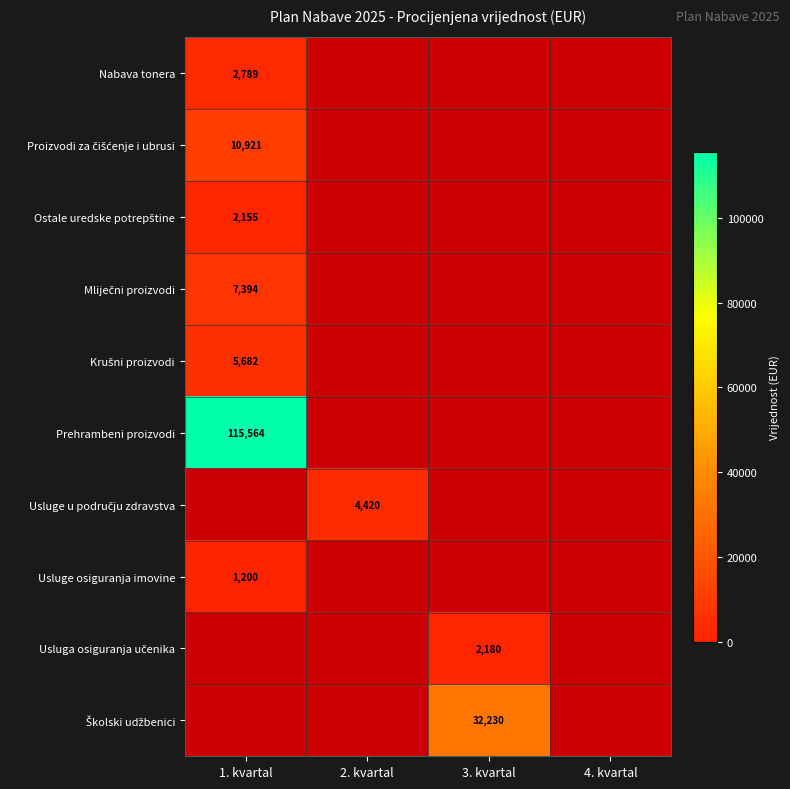

At 2. kvartal, list the series in order from largest to smallest.

Nabava tonera, Proizvodi za čišćenje i ubrusi, Ostale uredske potrepštine, Mliječni proizvodi, Krušni proizvodi, Prehrambeni proizvodi, Usluge u području zdravstva, Usluge osiguranja imovine, Usluga osiguranja učenika, Školski udžbenici